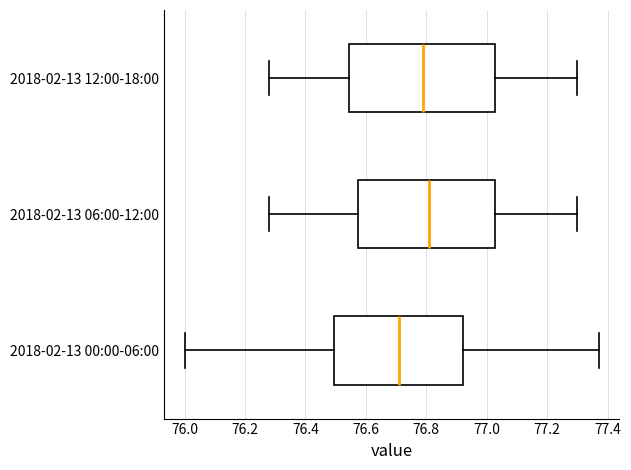

Which box has the furthest to the right median line?

2018-02-13 06:00-12:00